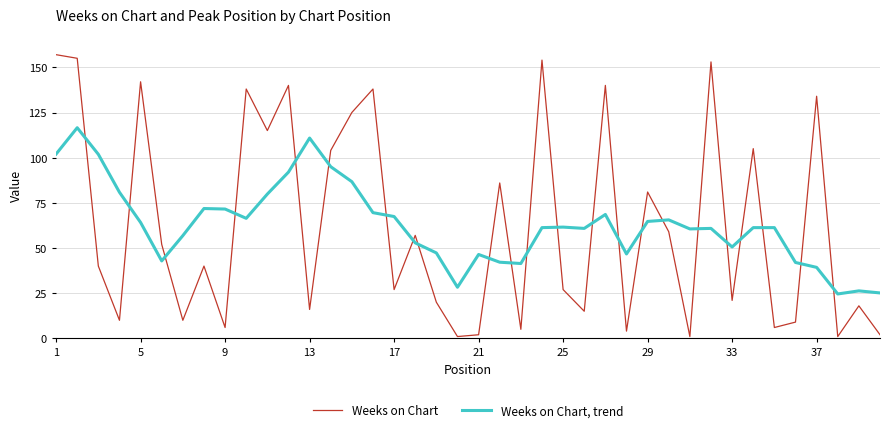

Does the chart display data point markers on the line(s)?

No